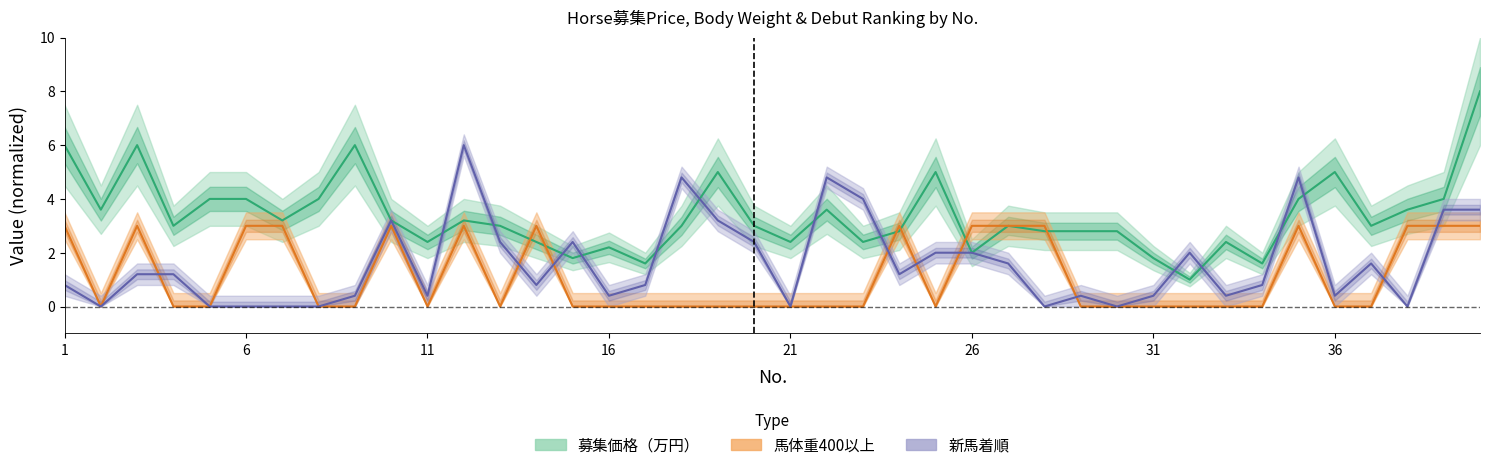

Count the number of data series in this chart.

3